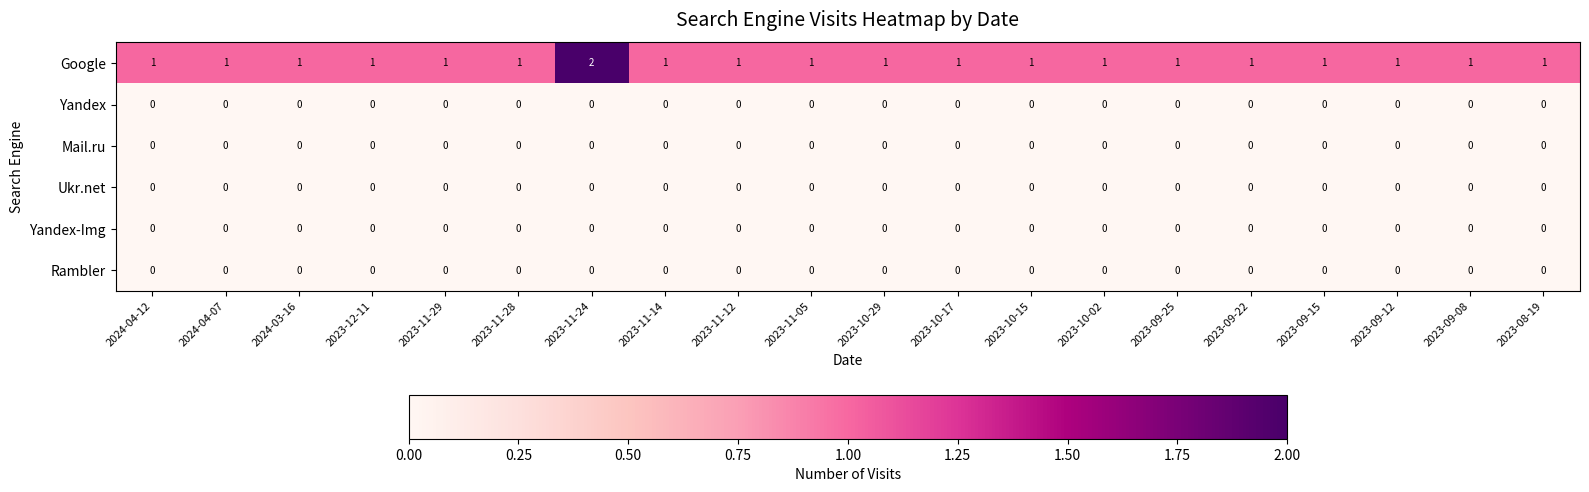

Which series has the largest total across all categories?

Google